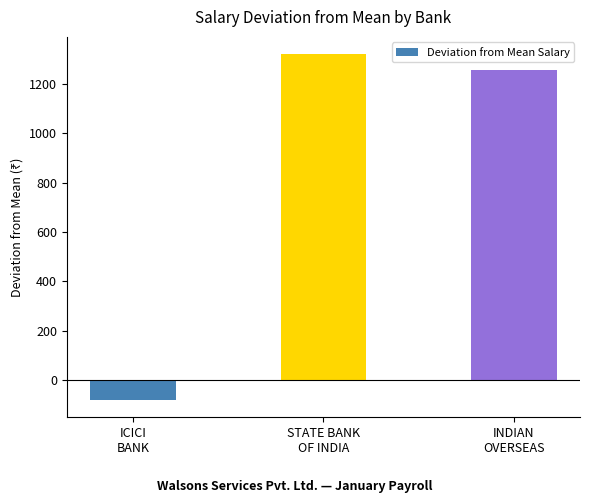

What is the sum of all values?

2492.8